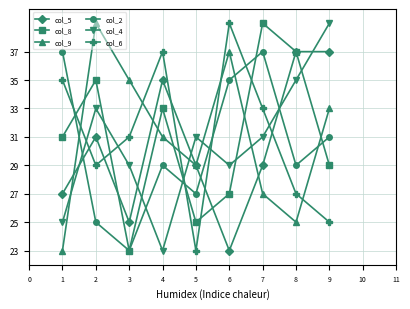

The value of col_9 at 7 is 1. True or false?

False